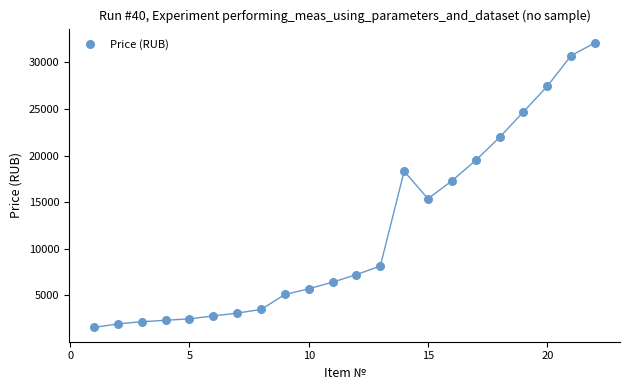

What Y value in the scatter plot is closest to 16826?

17287.6